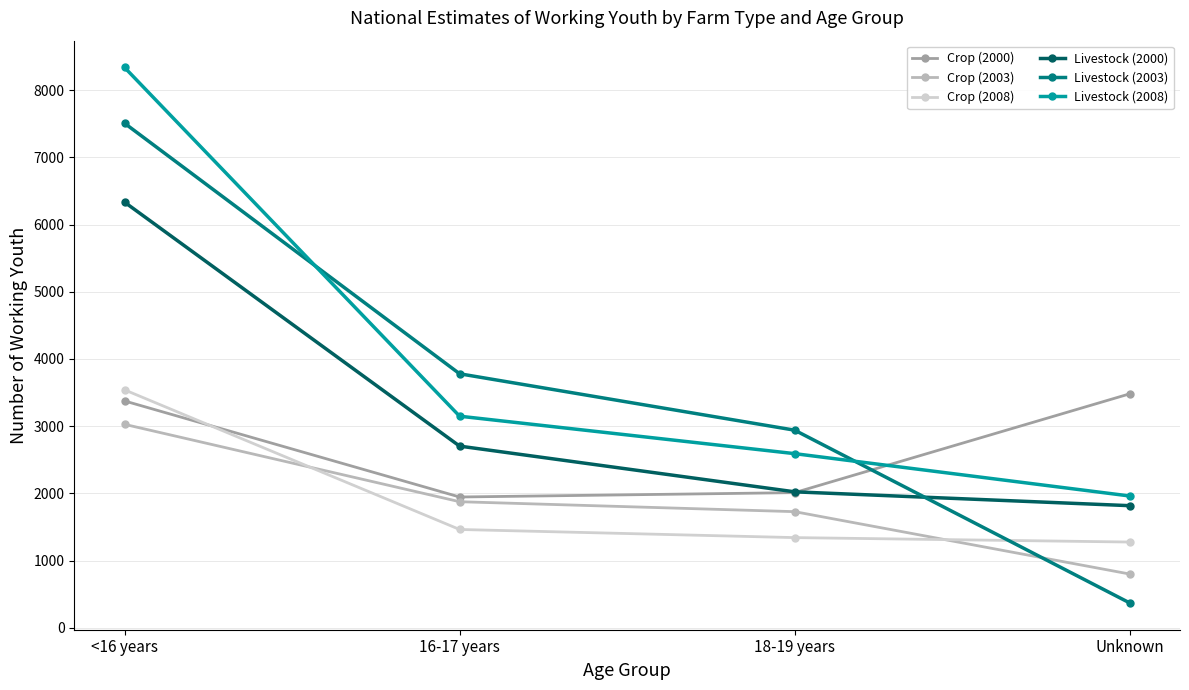

True or false: Crop (2003) has a value of 3283 at 16-17 years.

False